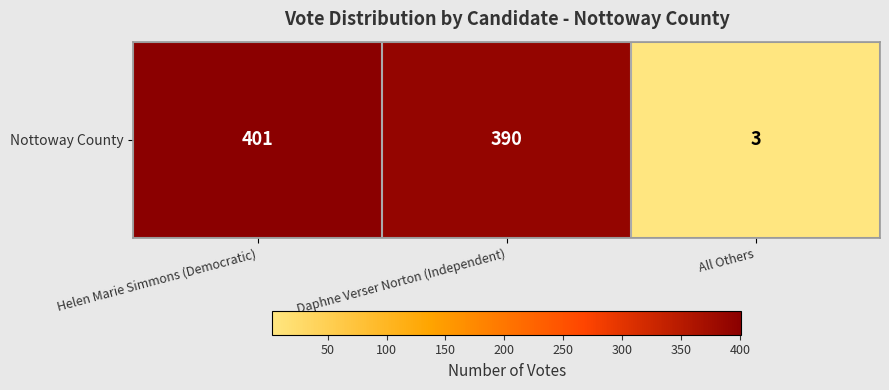

What is the difference between the maximum and minimum values?

398